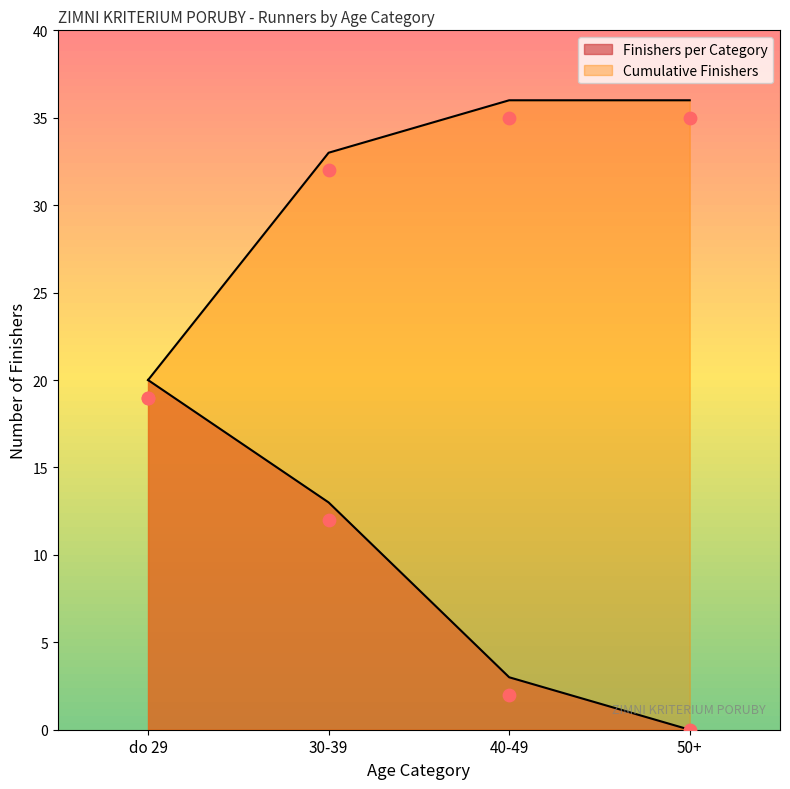

What are all the series names shown in the legend?

Finishers per Category, Cumulative Finishers